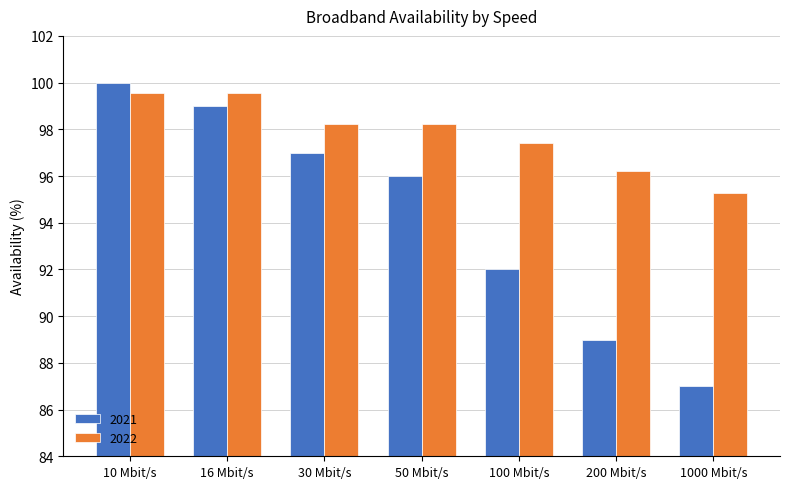

Reading left to right, transcribe all the data shown in this chart.

2021: 100.0	99.0	97.0	96.0	92.0	89.0	87.0
2022: 99.5	99.5	98.2	98.2	97.4	96.2	95.3